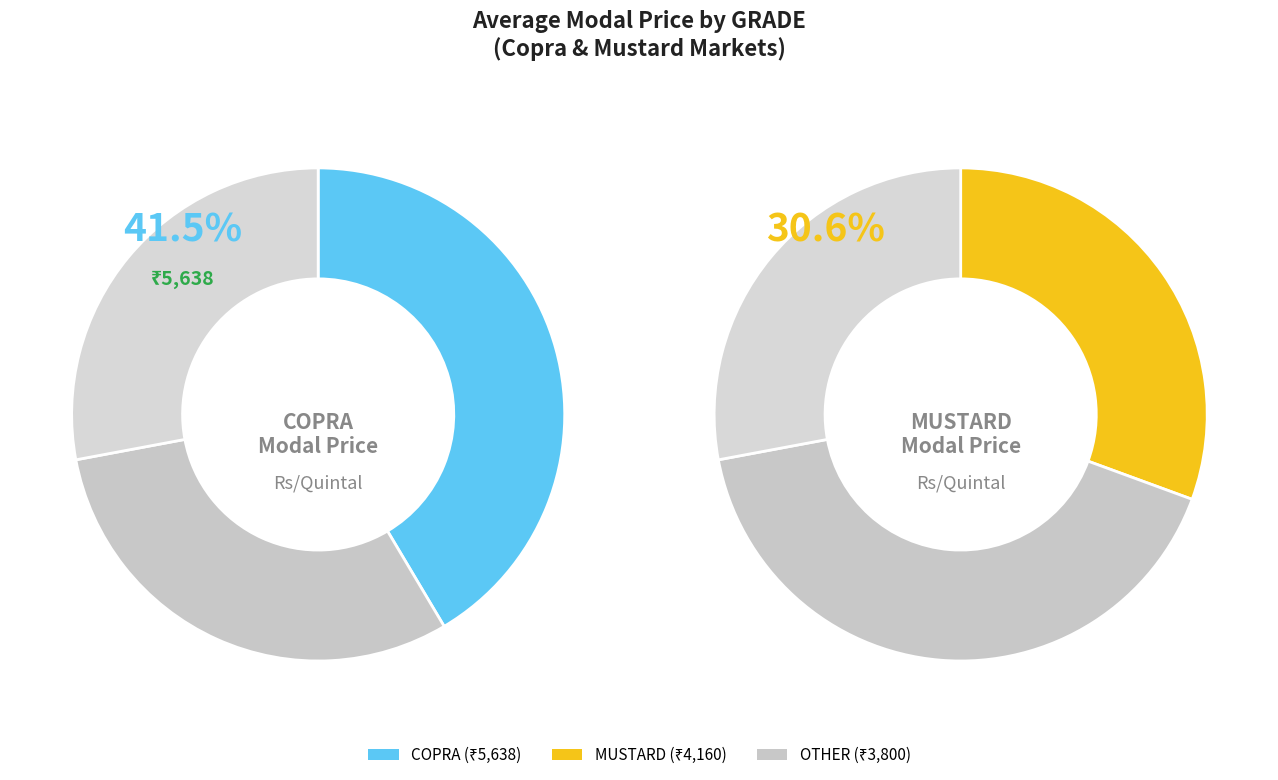

Between COPRA and MUSTARD, which is larger?

COPRA